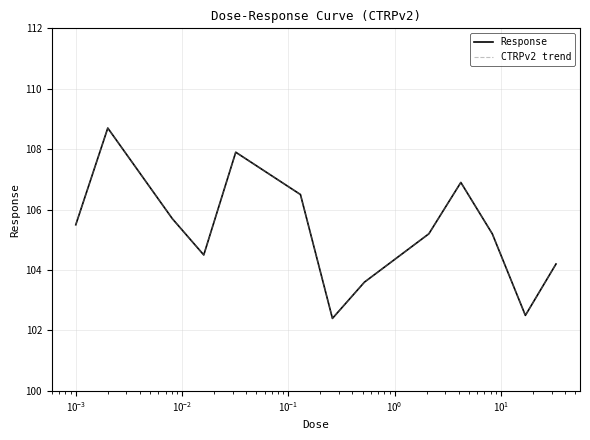

What is the label of the 9th point from the right?

$\mathdefault{10^{-1}}$